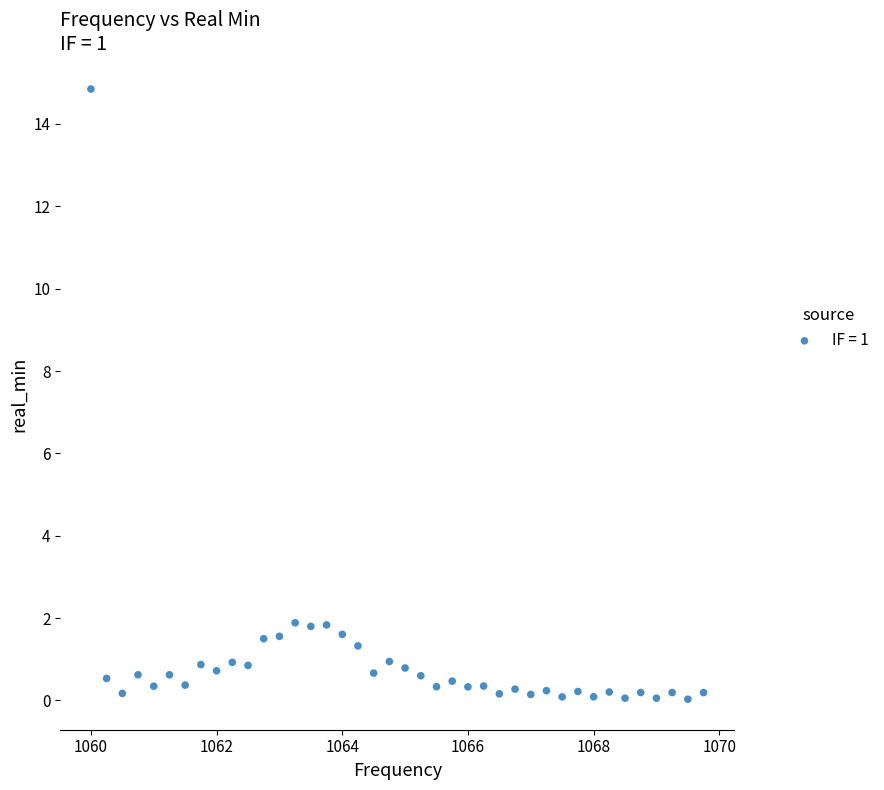

What is the range of X values (max minus min)?

9.8